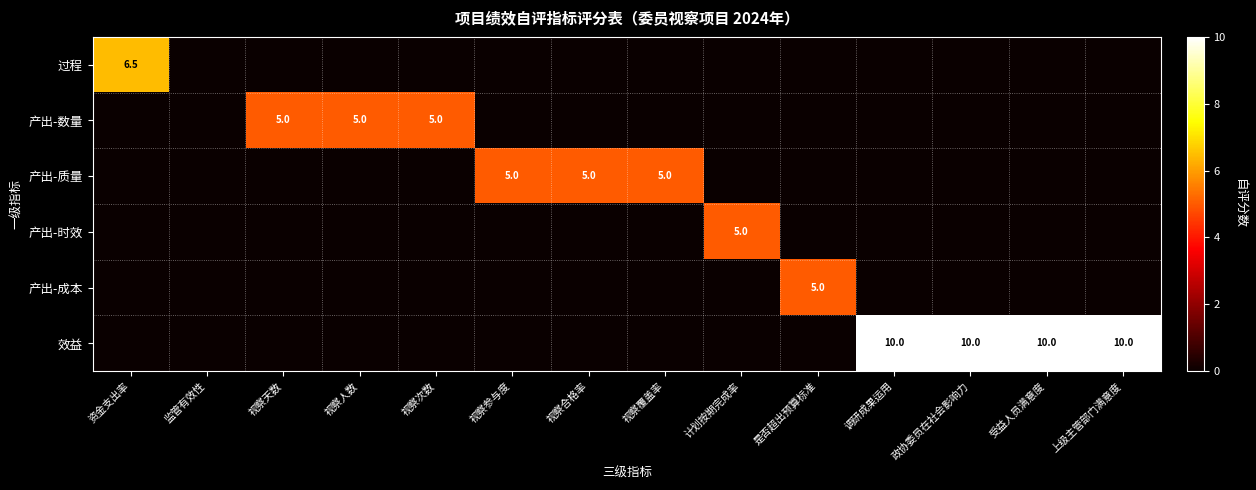

The value of 效益 at 调研成果运用 is 5.4. True or false?

False